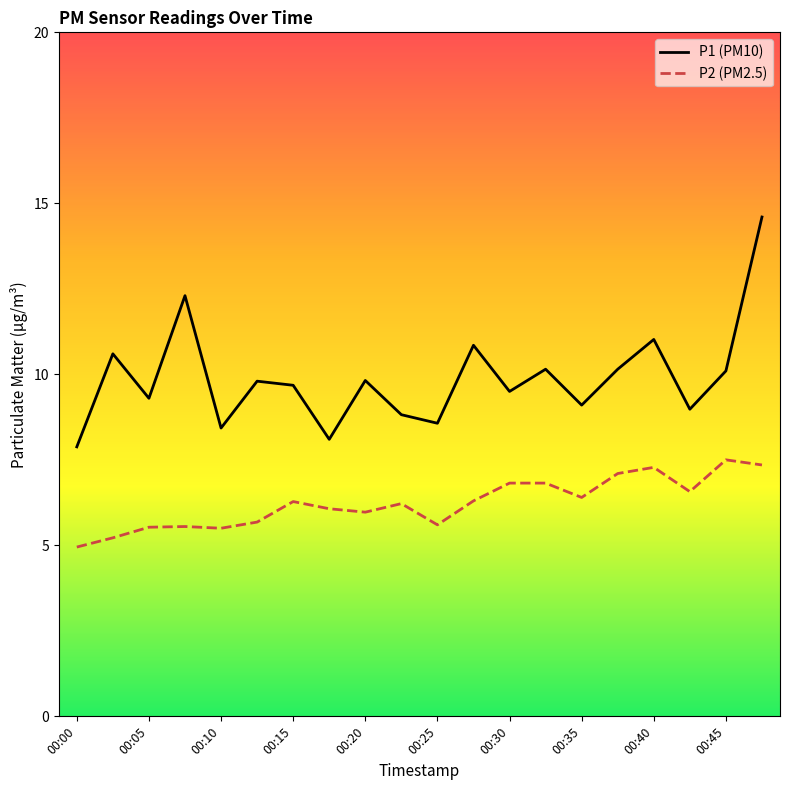

Which series has the largest range (max minus min)?

P1 (PM10)